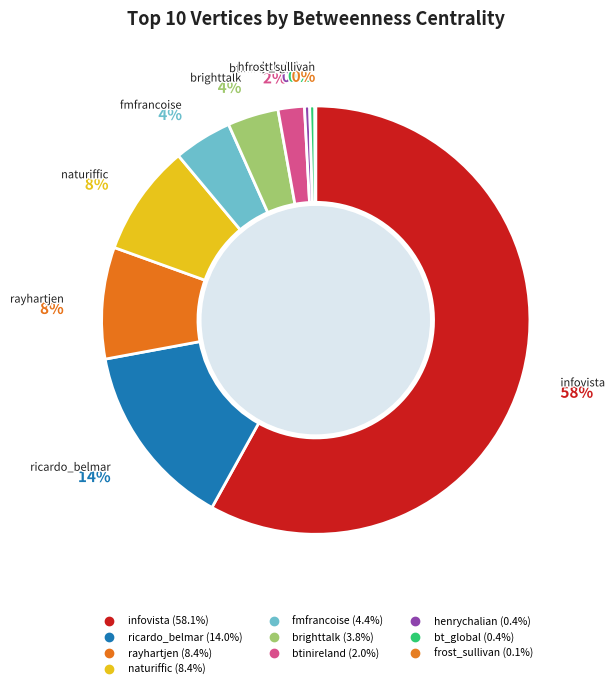

How much of the chart is everything except rayhartjen?

91.6%